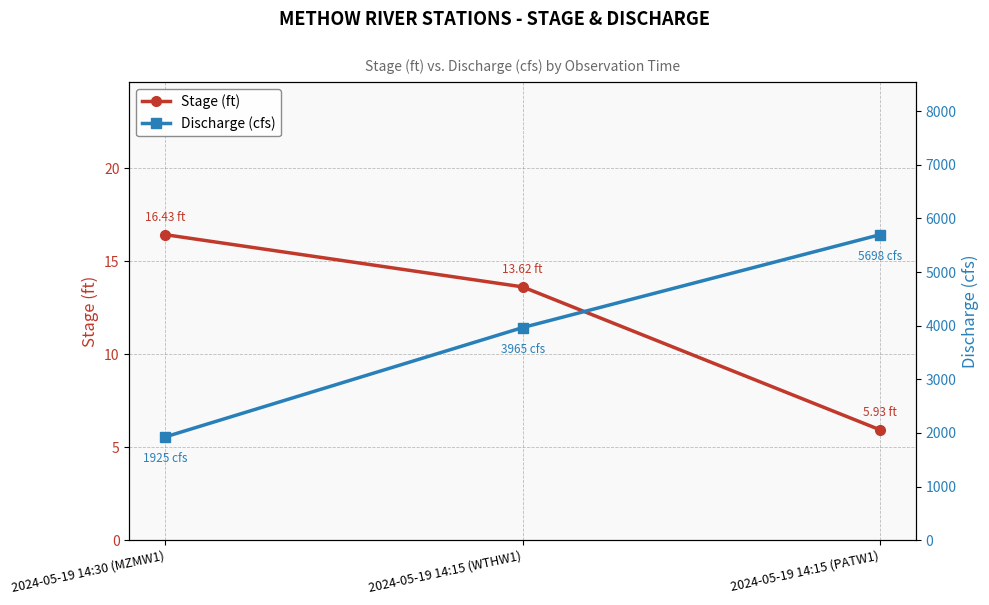

Which series has the largest range (max minus min)?

Discharge (cfs)